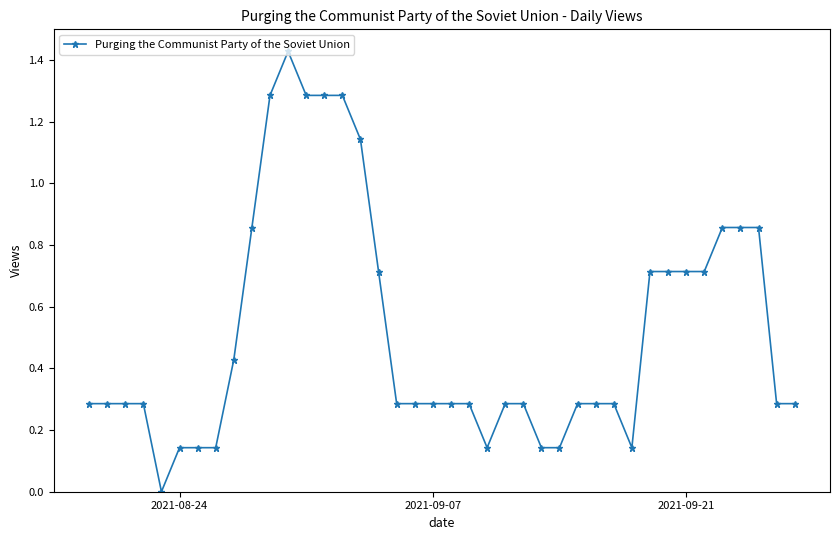

What is the average value?

0.5